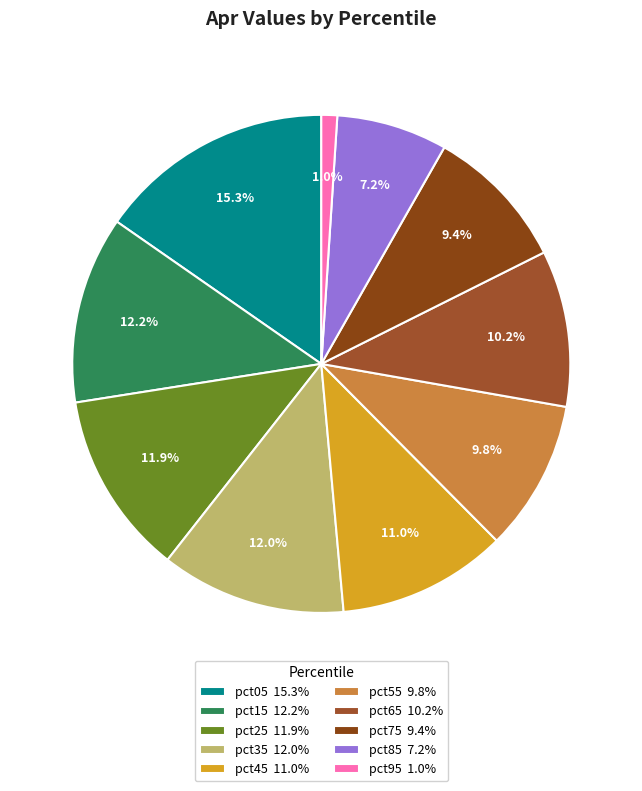

True or false: pct85 accounts for 7% of the total.

True